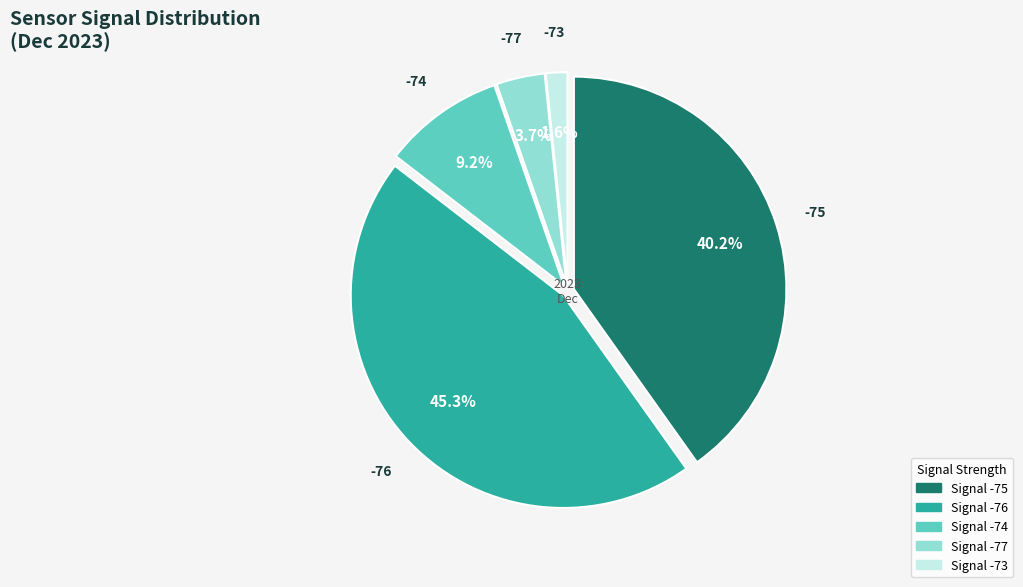

What is the ratio of the value at -75 to the value at -76?

0.9